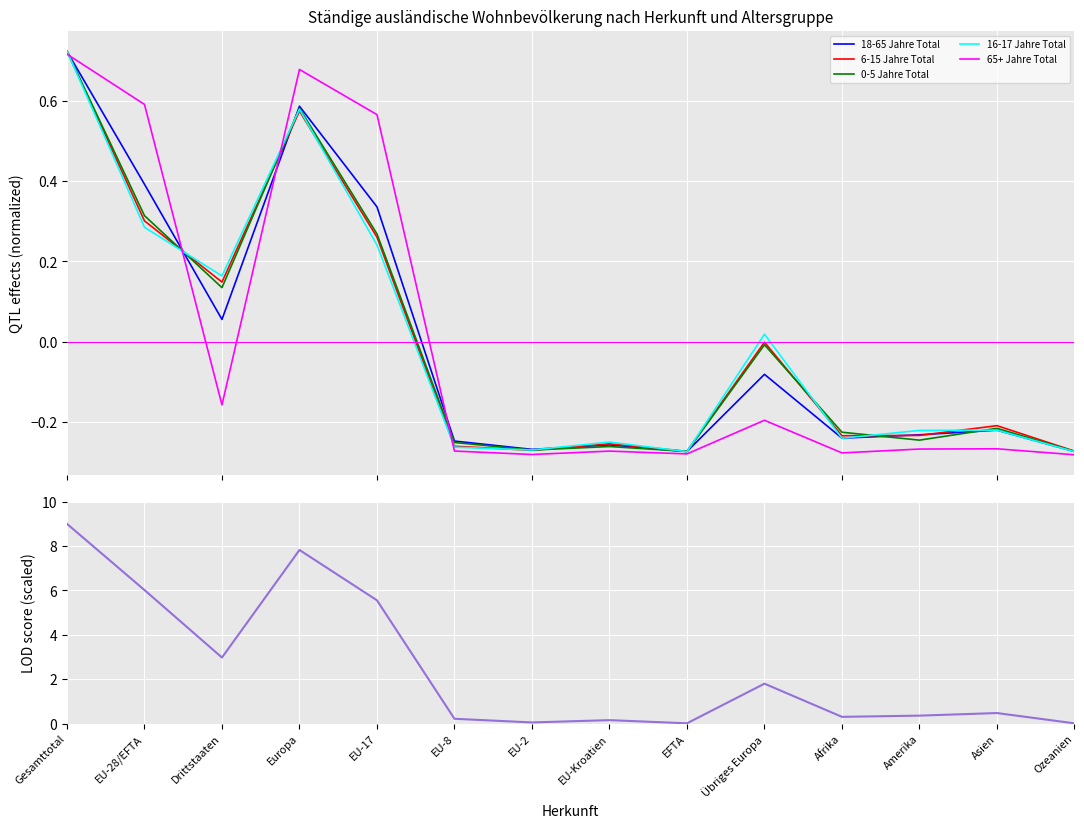

Reading right to left, what are all the values shown in this chart?

18-65 Jahre Total: Ozeanien=-0.3	Asien=-0.2	Amerika=-0.2	Afrika=-0.2	Übriges Europa=-0.1	EFTA=-0.3	EU-Kroatien=-0.3	EU-2=-0.3	EU-8=-0.2	EU-17=0.3	Europa=0.6	Drittstaaten=0.1	EU-28/EFTA=0.4	Gesamttotal=0.7
6-15 Jahre Total: Ozeanien=-0.3	Asien=-0.2	Amerika=-0.2	Afrika=-0.2	Übriges Europa=-0.0	EFTA=-0.3	EU-Kroatien=-0.3	EU-2=-0.3	EU-8=-0.3	EU-17=0.3	Europa=0.6	Drittstaaten=0.1	EU-28/EFTA=0.3	Gesamttotal=0.7
0-5 Jahre Total: Ozeanien=-0.3	Asien=-0.2	Amerika=-0.2	Afrika=-0.2	Übriges Europa=-0.0	EFTA=-0.3	EU-Kroatien=-0.3	EU-2=-0.3	EU-8=-0.3	EU-17=0.3	Europa=0.6	Drittstaaten=0.1	EU-28/EFTA=0.3	Gesamttotal=0.7
16-17 Jahre Total: Ozeanien=-0.3	Asien=-0.2	Amerika=-0.2	Afrika=-0.2	Übriges Europa=0.0	EFTA=-0.3	EU-Kroatien=-0.3	EU-2=-0.3	EU-8=-0.3	EU-17=0.2	Europa=0.6	Drittstaaten=0.2	EU-28/EFTA=0.3	Gesamttotal=0.7
65+ Jahre Total: Ozeanien=-0.3	Asien=-0.3	Amerika=-0.3	Afrika=-0.3	Übriges Europa=-0.2	EFTA=-0.3	EU-Kroatien=-0.3	EU-2=-0.3	EU-8=-0.3	EU-17=0.6	Europa=0.7	Drittstaaten=-0.2	EU-28/EFTA=0.6	Gesamttotal=0.7
Gesamt-total: Ozeanien=0.0	Asien=0.5	Amerika=0.4	Afrika=0.3	Übriges Europa=1.8	EFTA=0.0	EU-Kroatien=0.2	EU-2=0.1	EU-8=0.2	EU-17=5.6	Europa=7.8	Drittstaaten=3.0	EU-28/EFTA=6.0	Gesamttotal=9.0